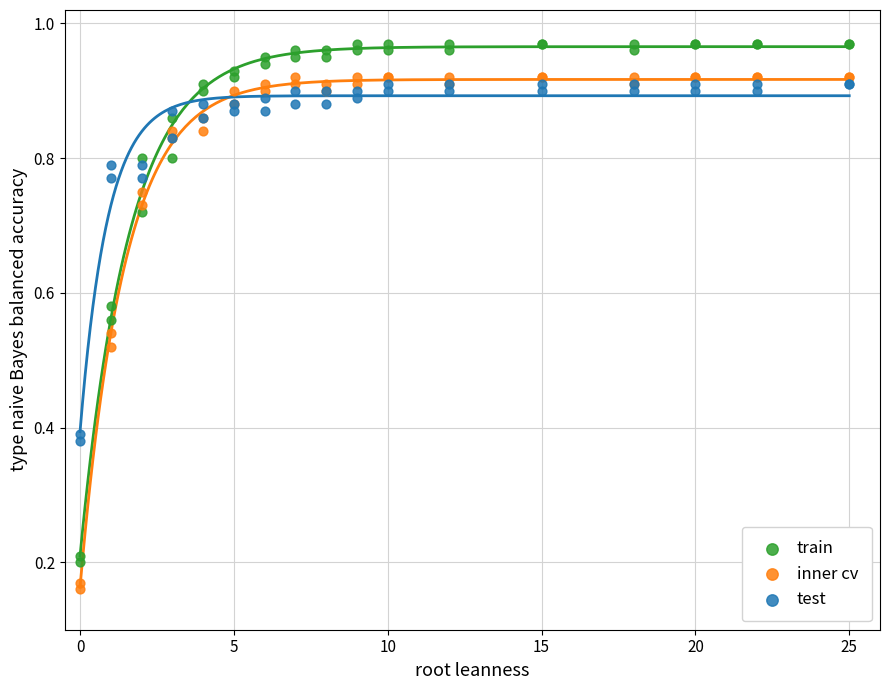

What are all the series names shown in the legend?

train, inner cv, test